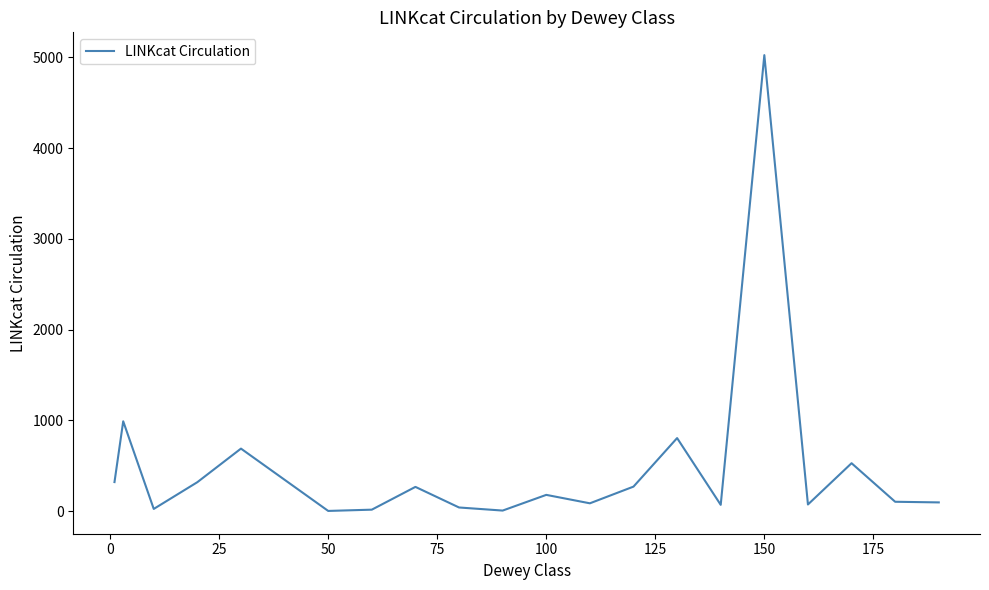

What is the greatest value displayed?

5026